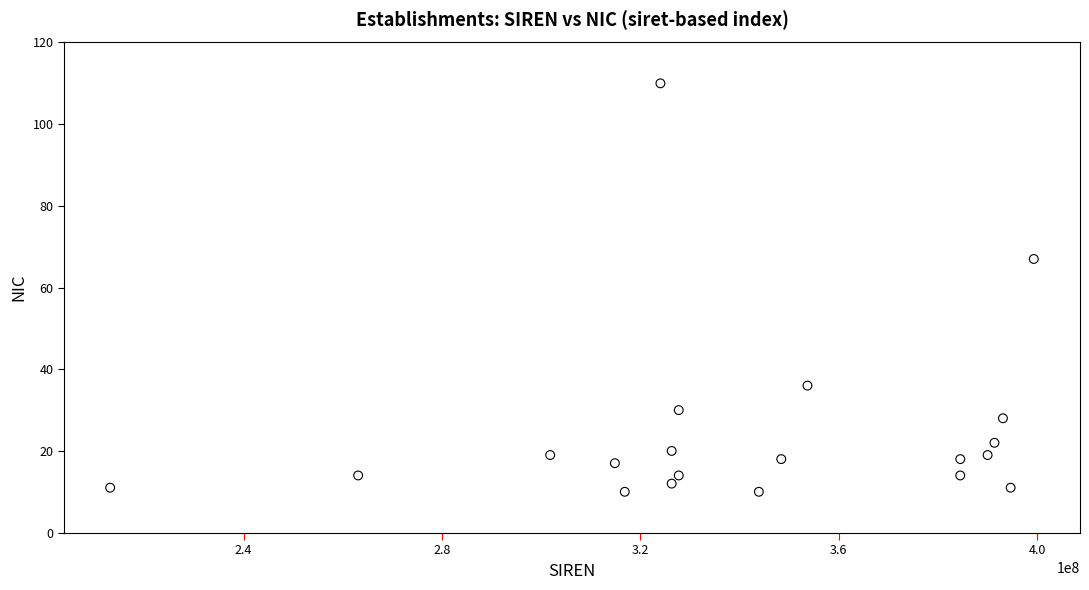

What Y value in the scatter plot is closest to 60?

67